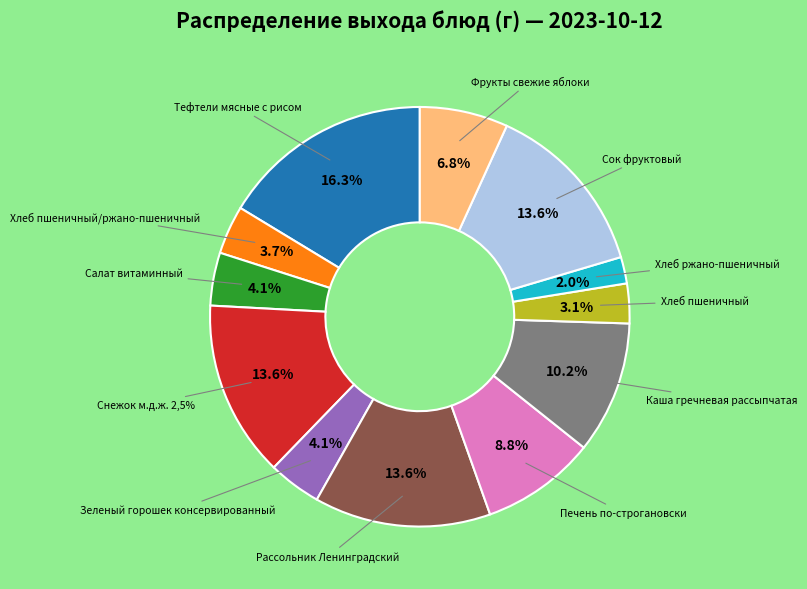

To the nearest percent, what is the difference between the Салат витаминный and Печень по-строгановски slice percentages?

5%